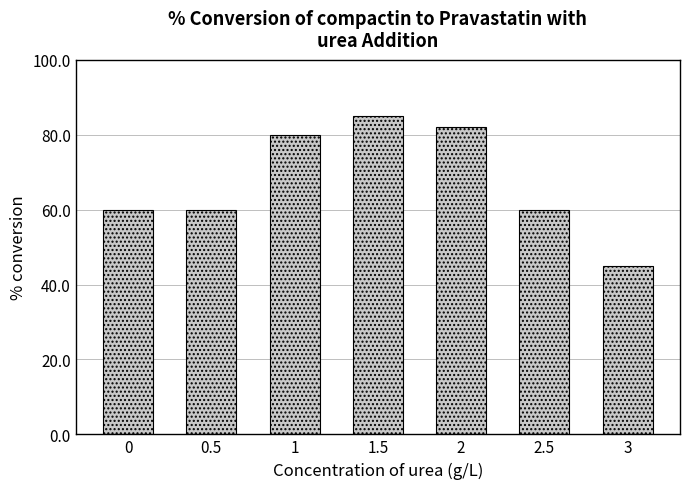

What is the sum of the values at 0 and 1.5?

145